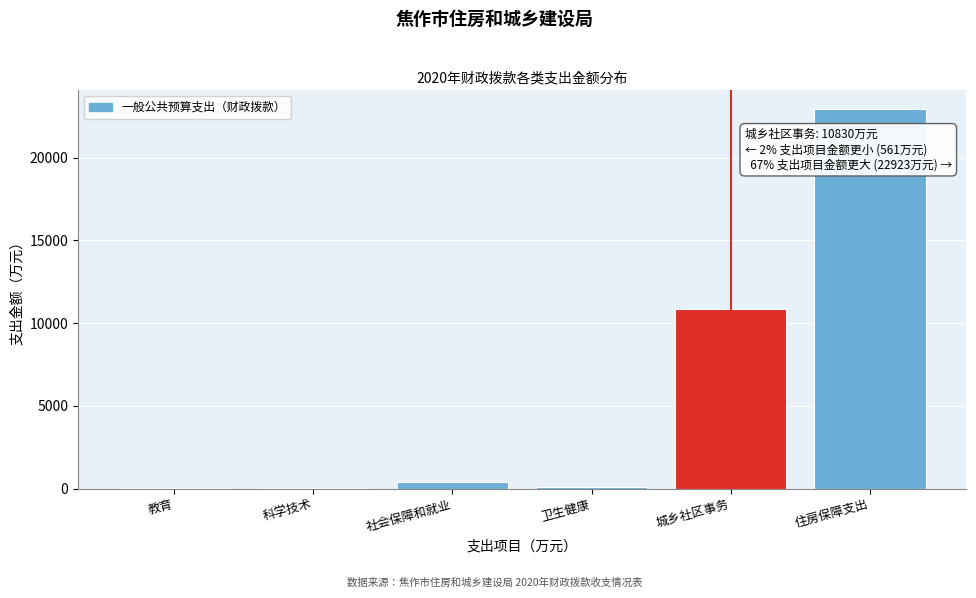

Where is the data nearest to the value 11464?

城乡社区事务